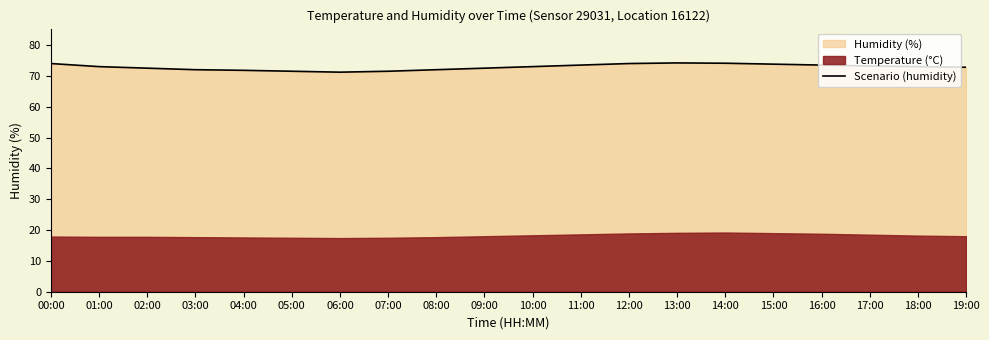

What value does the data have at 16:00?

73.5